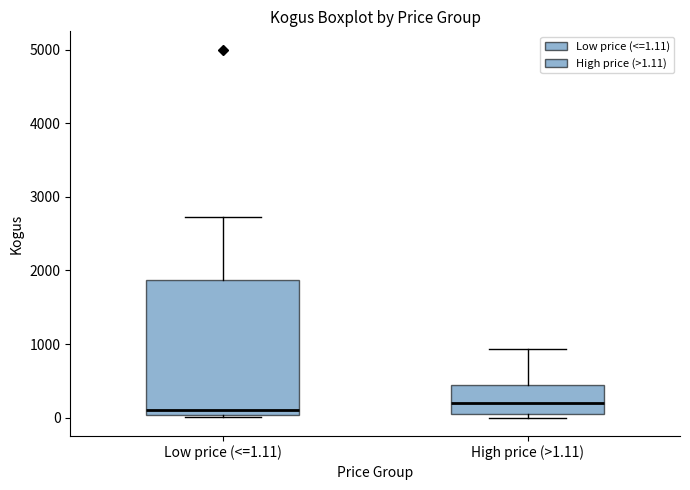

Where does the upper whisker of the box for Low price (<=1.11) end on the y-axis? The values are not printed on the chart, so give them approximately, as read against the axis.

2700